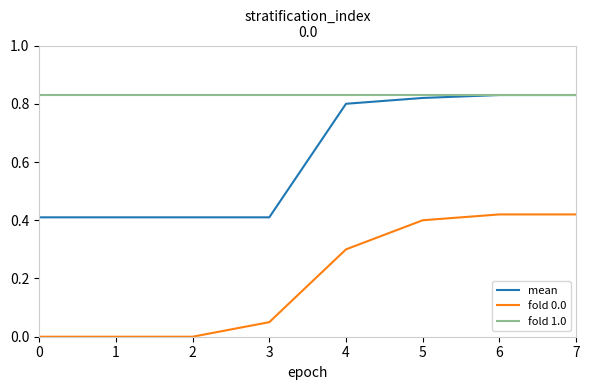

Rank the series at 1 from highest to lowest value.

fold 1.0, mean, fold 0.0